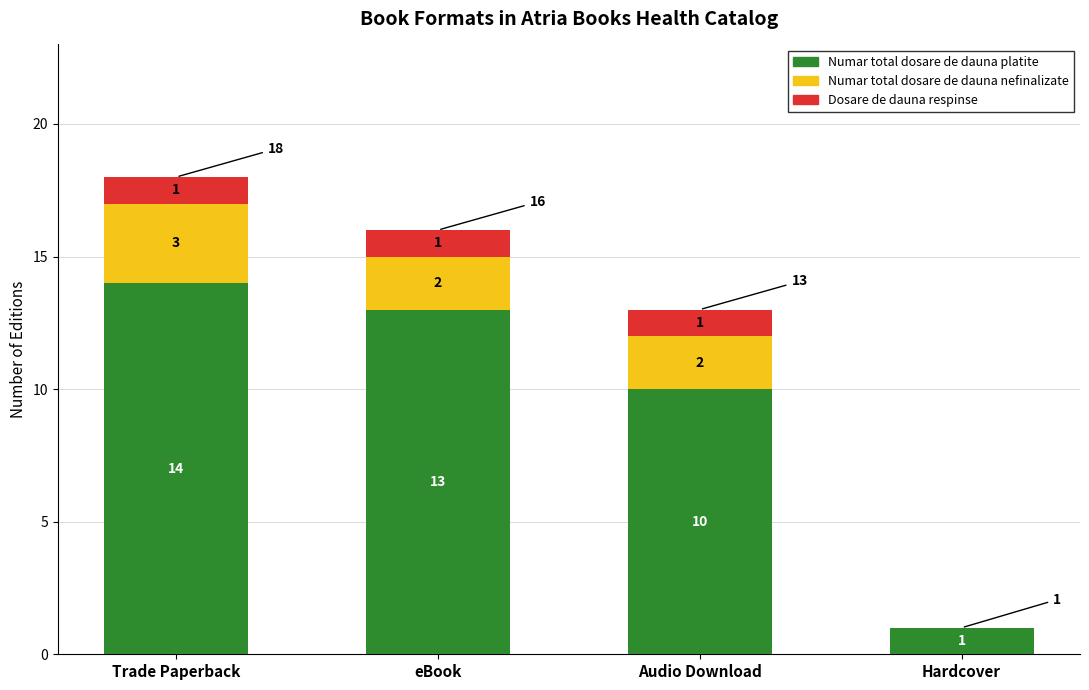

What is the maximum value for Numar total dosare de dauna platite?

14